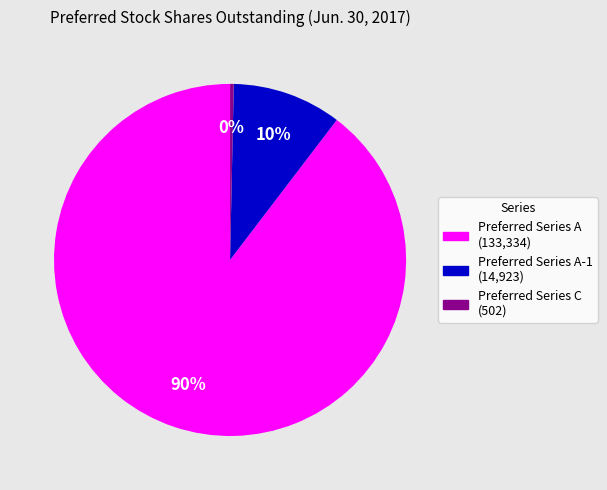

Is there any slice that represents more than half of the pie?

Yes